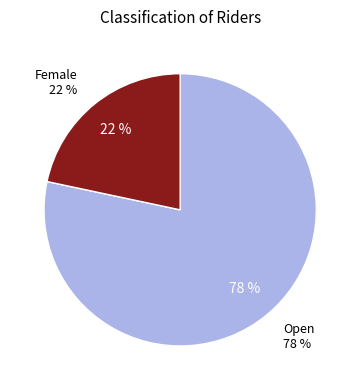

Count the number of slices in the pie.

2